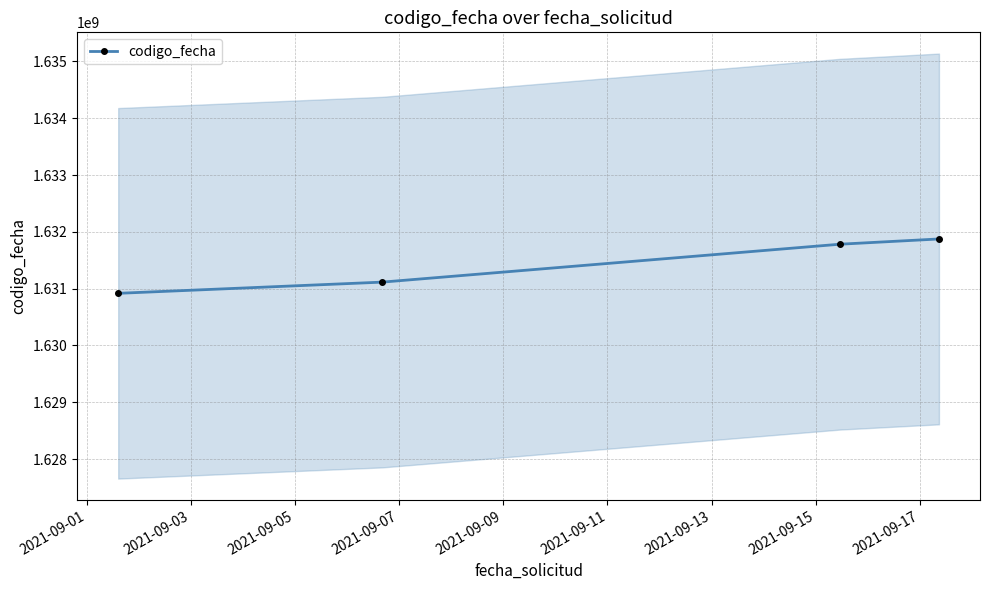

Is this an area chart (filled region under the line)?

No